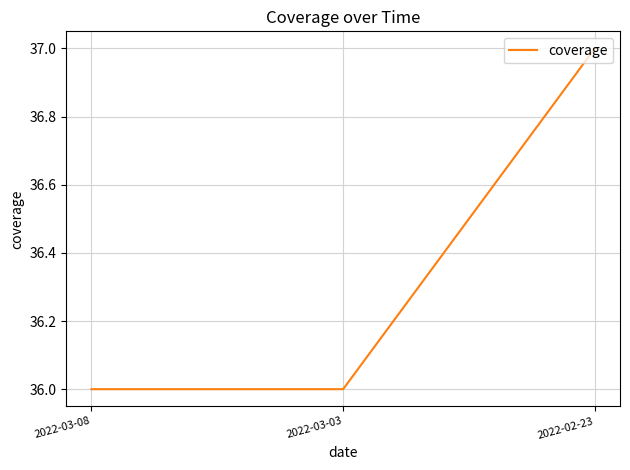

What position from the left is 2022-02-23?

3